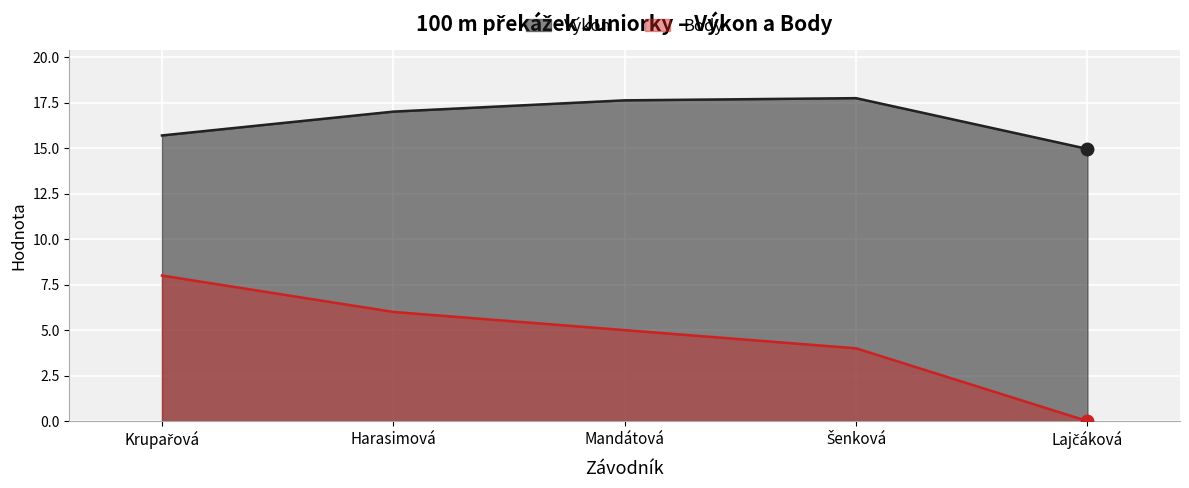

How many values in the Výkon series exceed 17?

3